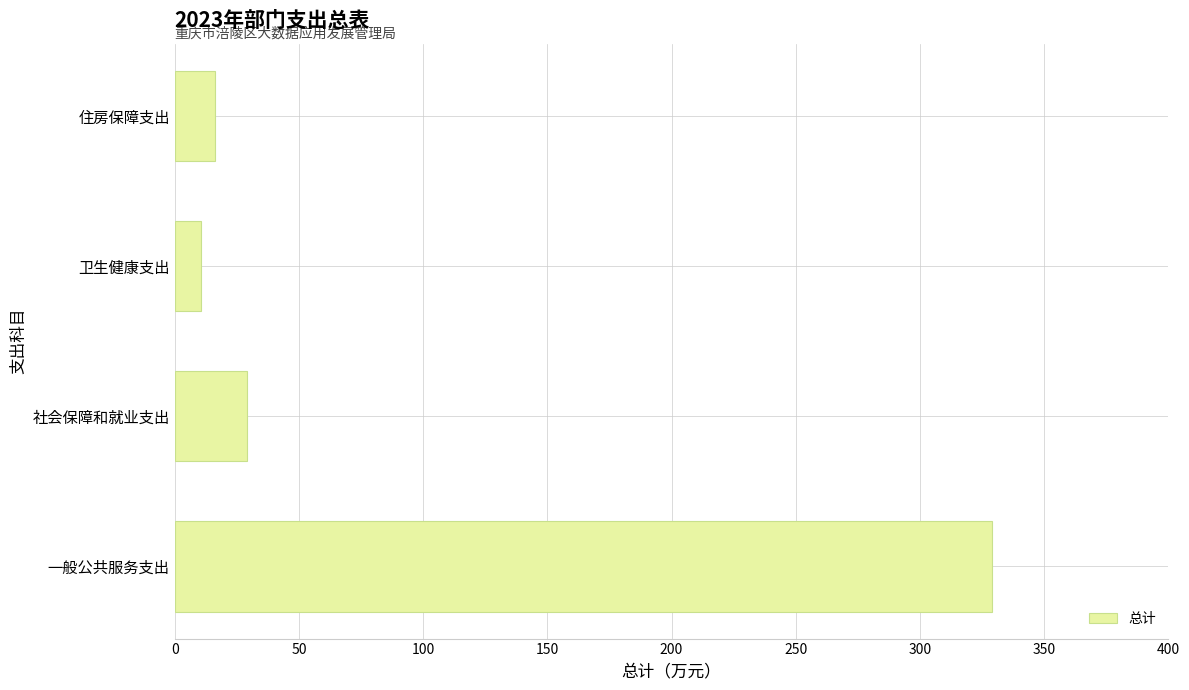

Which has a higher value, 一般公共服务支出 or 住房保障支出?

一般公共服务支出